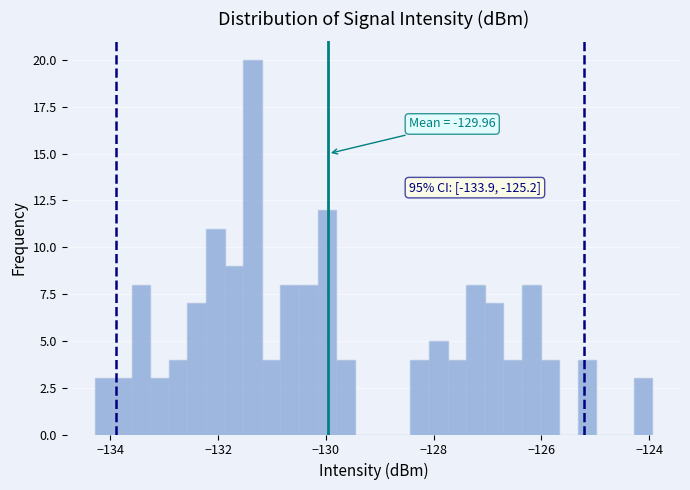

Read against the x-axis, roughly where is the centre of the tallest bar?

-131.4